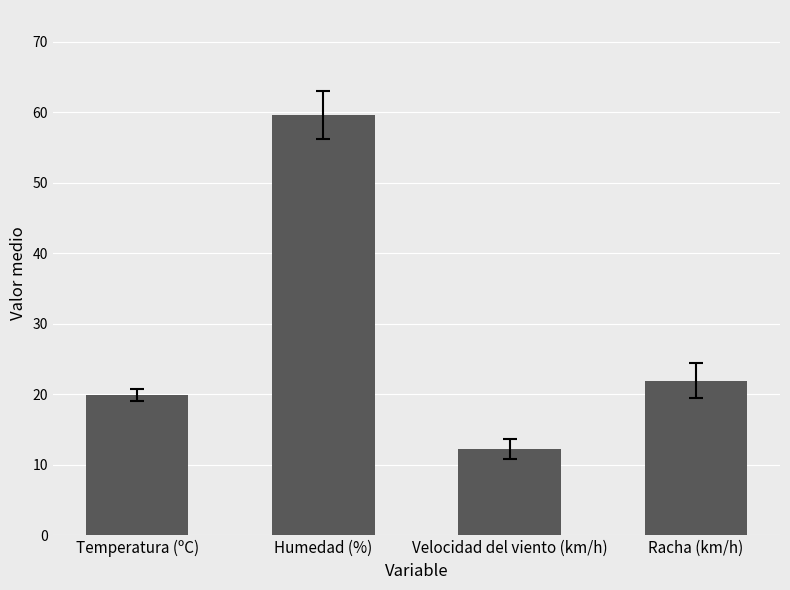

How many bars are there in total?

4